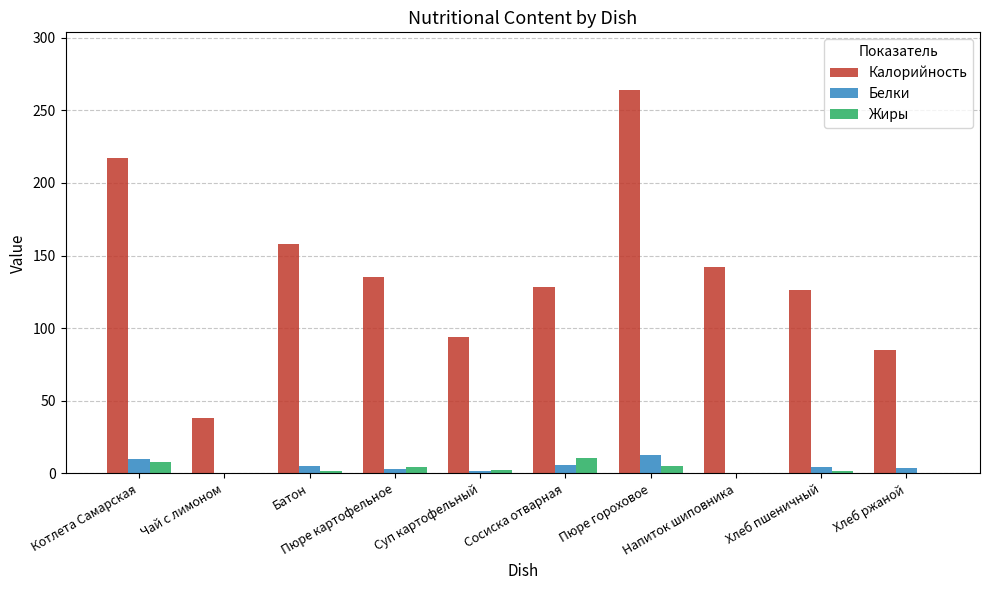

How many distinct data groups are displayed?

3